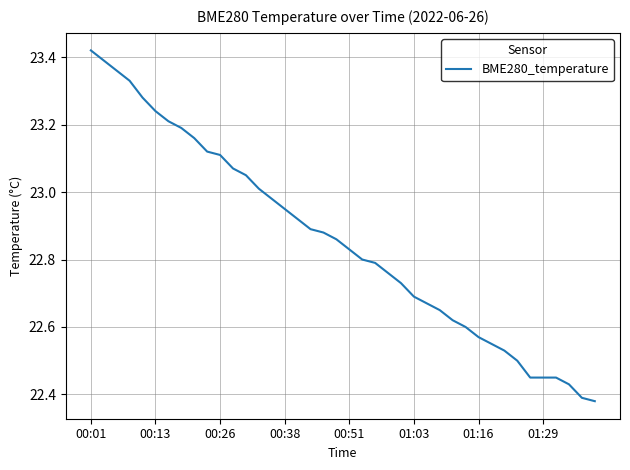

How many lines are shown in the chart?

1